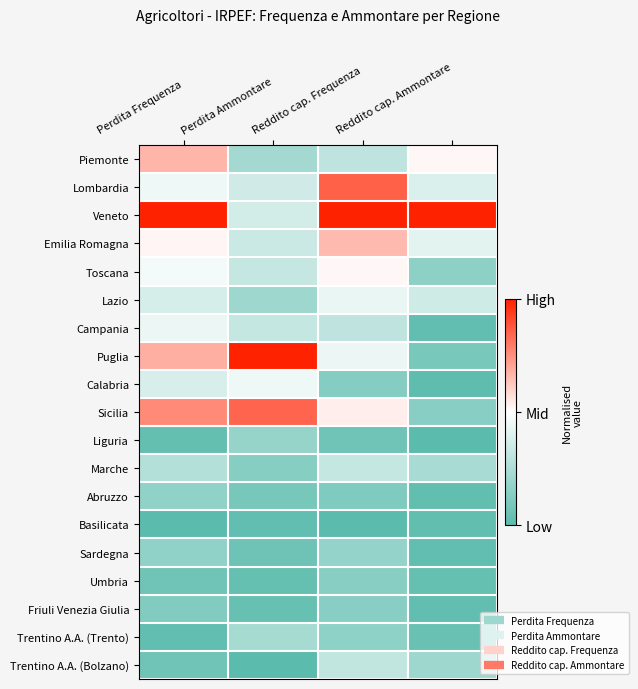

What is the total value across all series at Reddito cap. Ammontare?

3.7